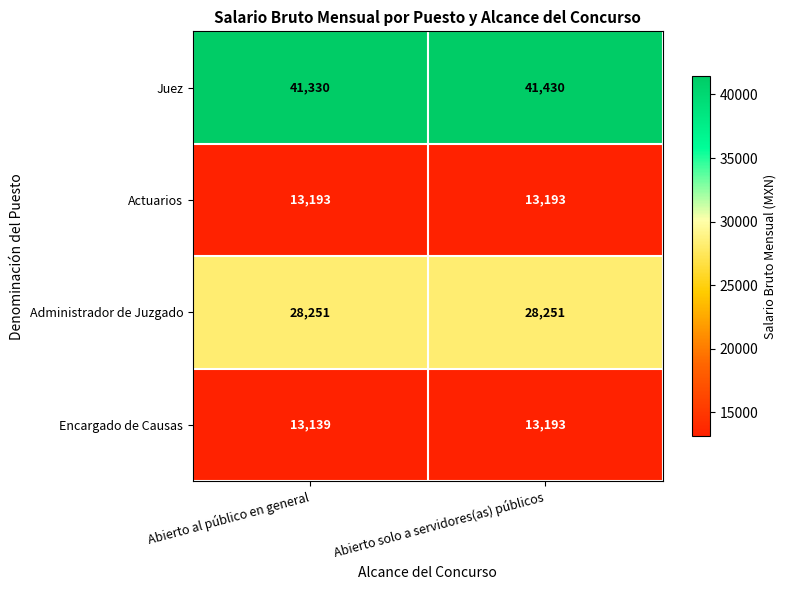

Reading left to right, extract all data points from this chart.

Juez: Abierto al público en general=41330	Abierto solo a servidores(as) públicos=41430
Actuarios: Abierto al público en general=13193	Abierto solo a servidores(as) públicos=13193
Administrador de Juzgado: Abierto al público en general=28251	Abierto solo a servidores(as) públicos=28251
Encargado de Causas: Abierto al público en general=13139	Abierto solo a servidores(as) públicos=13193